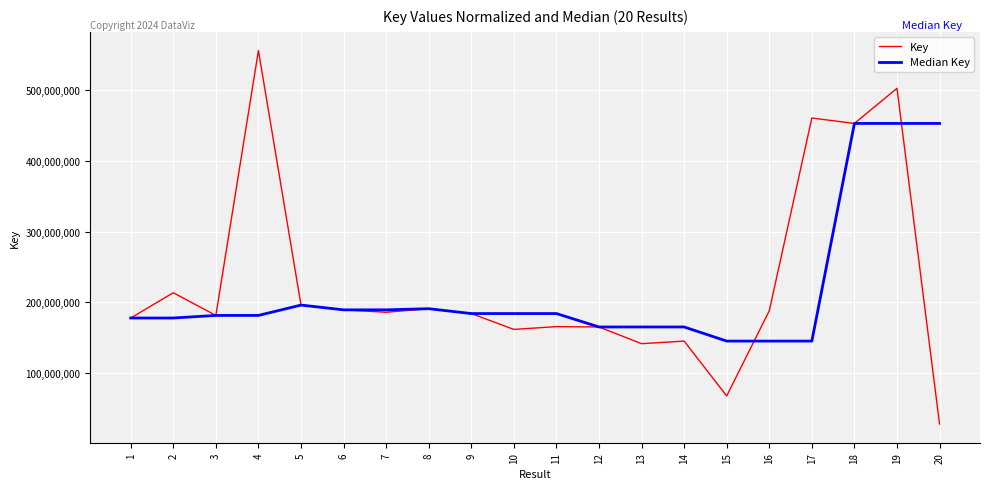

At which label does Key first exceed 185877568?

2